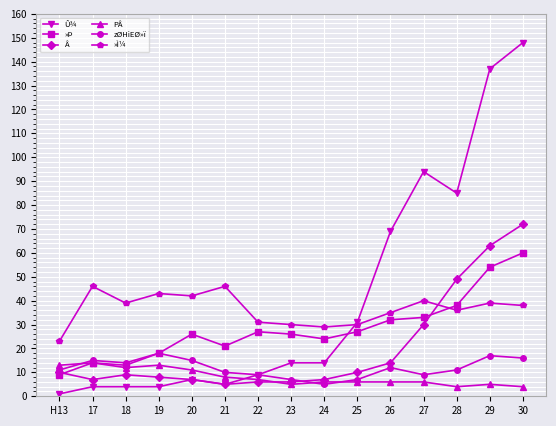

Count the number of data series in this chart.

6